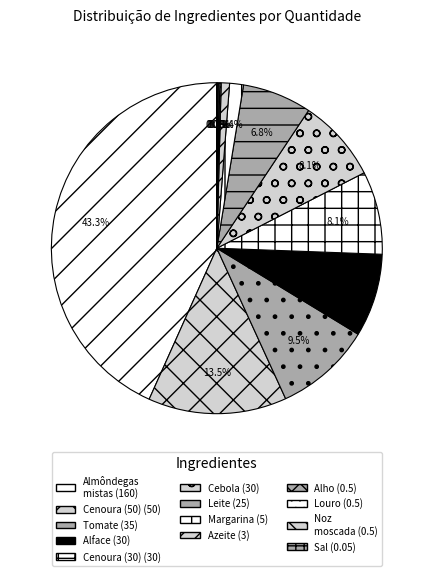

Is there any slice that represents more than half of the pie?

No